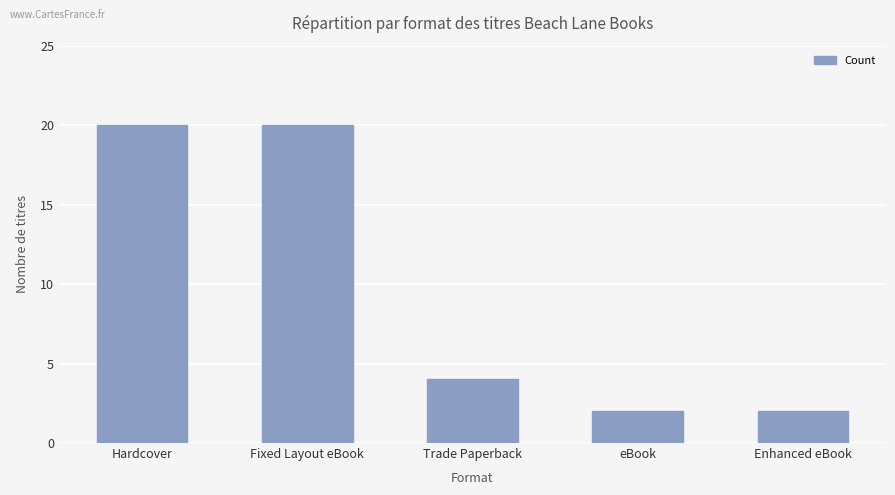

The chart shows a value of 2 at Enhanced eBook. True or false?

True